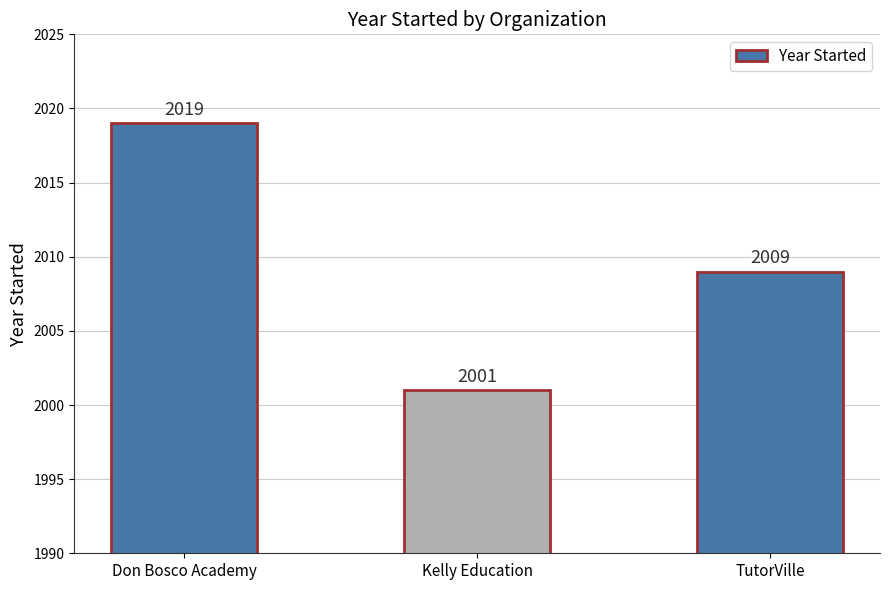

Reading left to right, transcribe all the data shown in this chart.

Don Bosco Academy=2019	Kelly Education=2001	TutorVille=2009